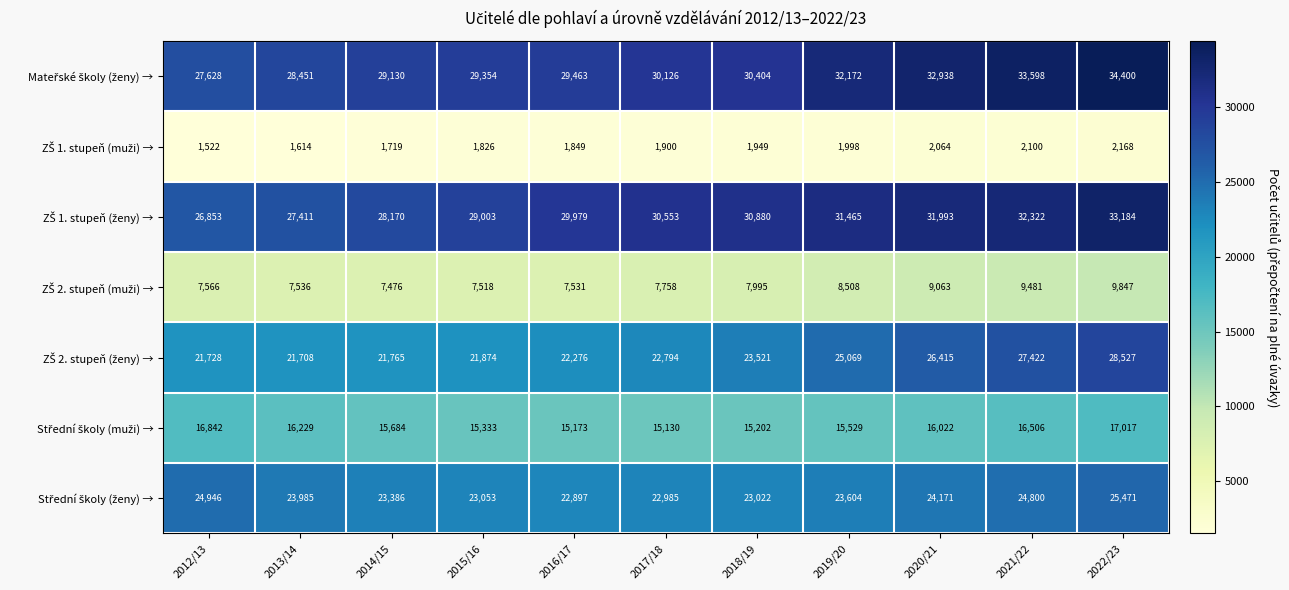

What is the difference between the highest and lowest values at 2022/23?

32232